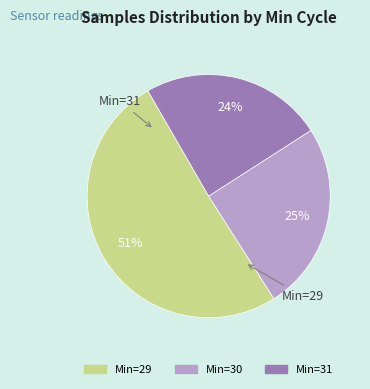

To the nearest percent, what is the average slice percentage?

33%